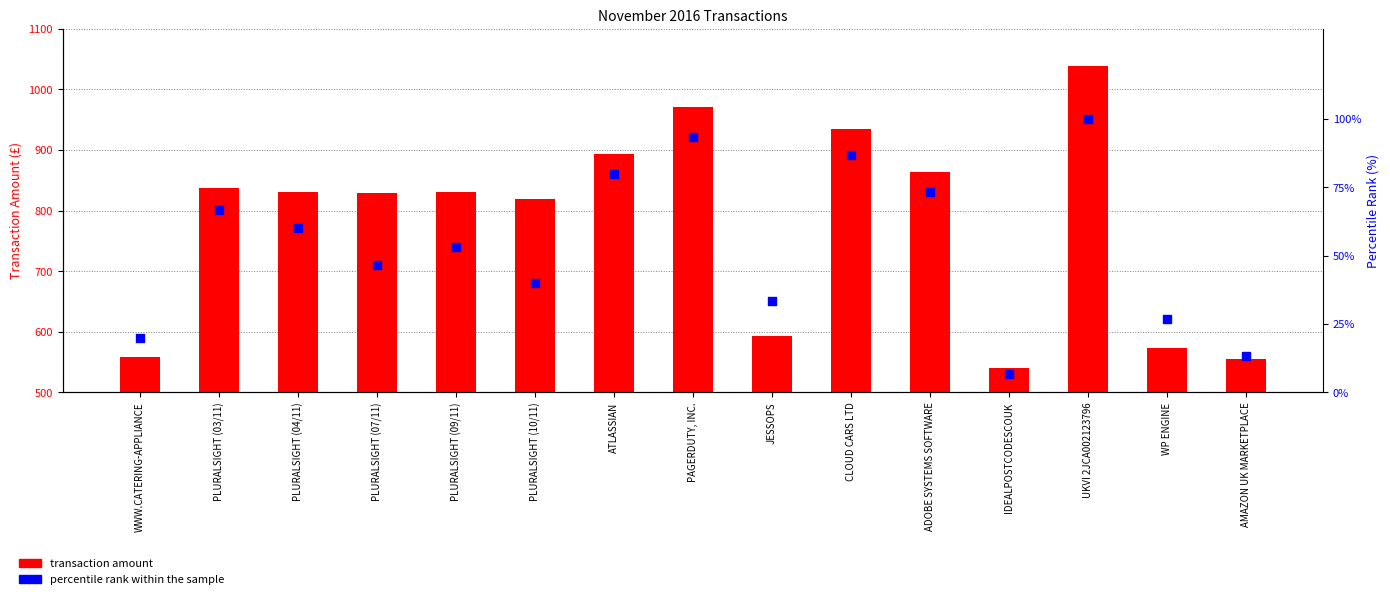

Which series reaches the maximum Y coordinate?

transaction amount